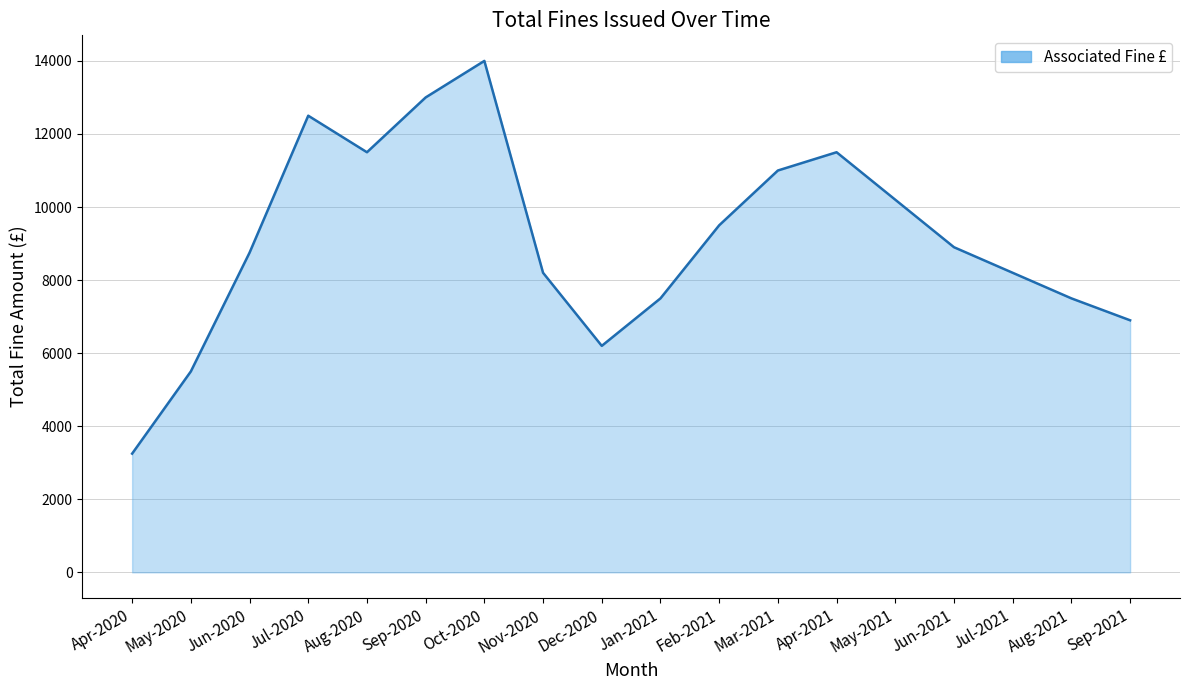

How many values are below 8900?

9